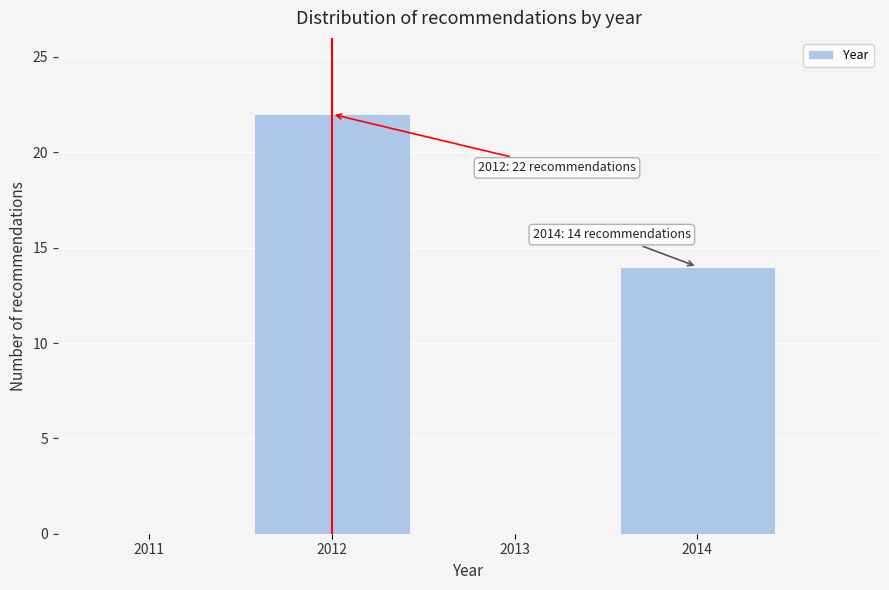

Reading left to right, transcribe all the data shown in this chart.

2011=0	2012=22	2013=0	2014=14